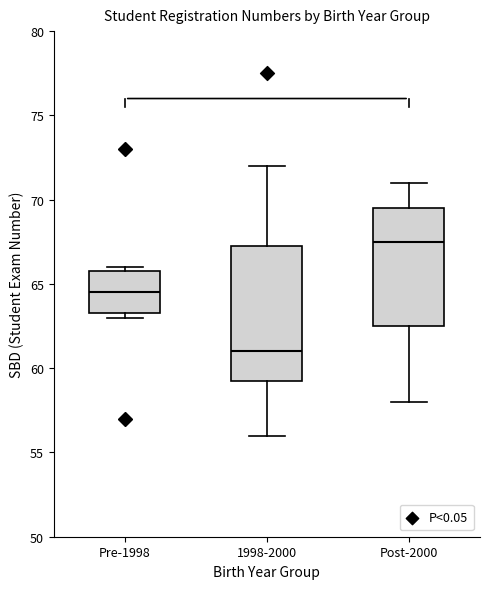

Reading left to right, read every box against the y-axis: the position of its median line, the range the box covers, and the ends of its whiskers. The values are not printed on the chart, so give them approximately, as read against the axis.

Pre-1998: median 64.5, box 63.5 to 66.0, whiskers 63.0 to 66.0 (just above the box's upper edge)
1998-2000: median 61.0, box 59.5 to 67.5, whiskers 56.0 to 72.0
Post-2000: median 67.5, box 62.5 to 69.5, whiskers 58.0 to 71.0